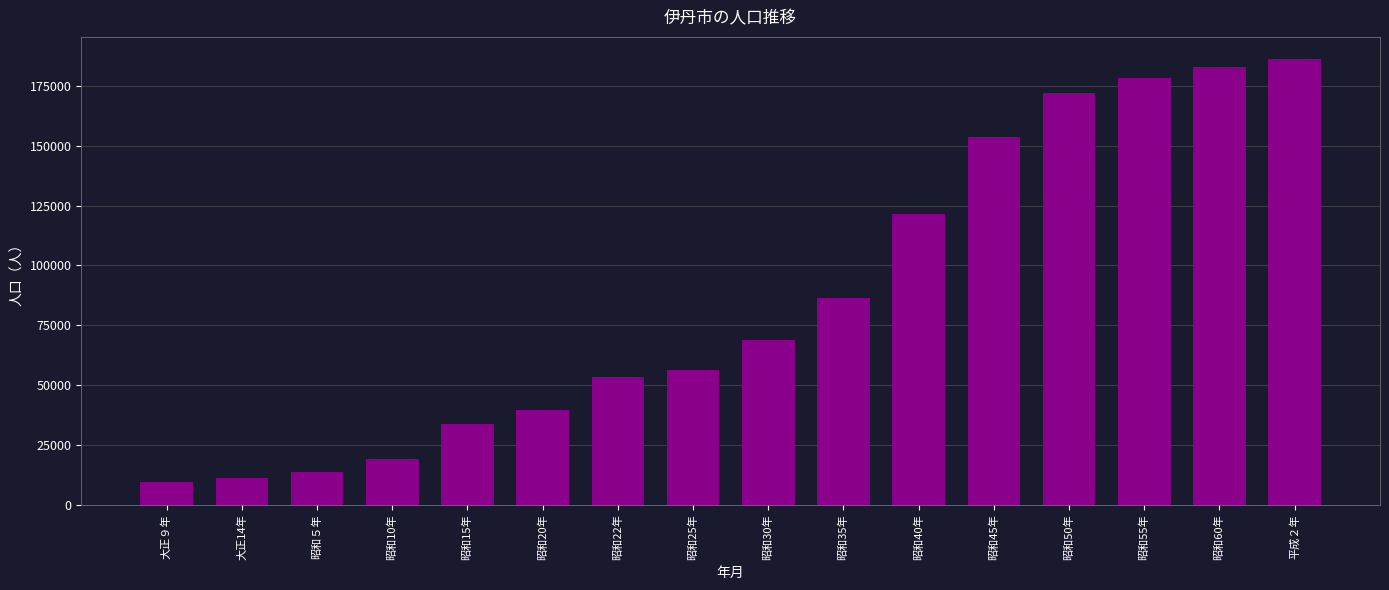

Count the number of data series in this chart.

1